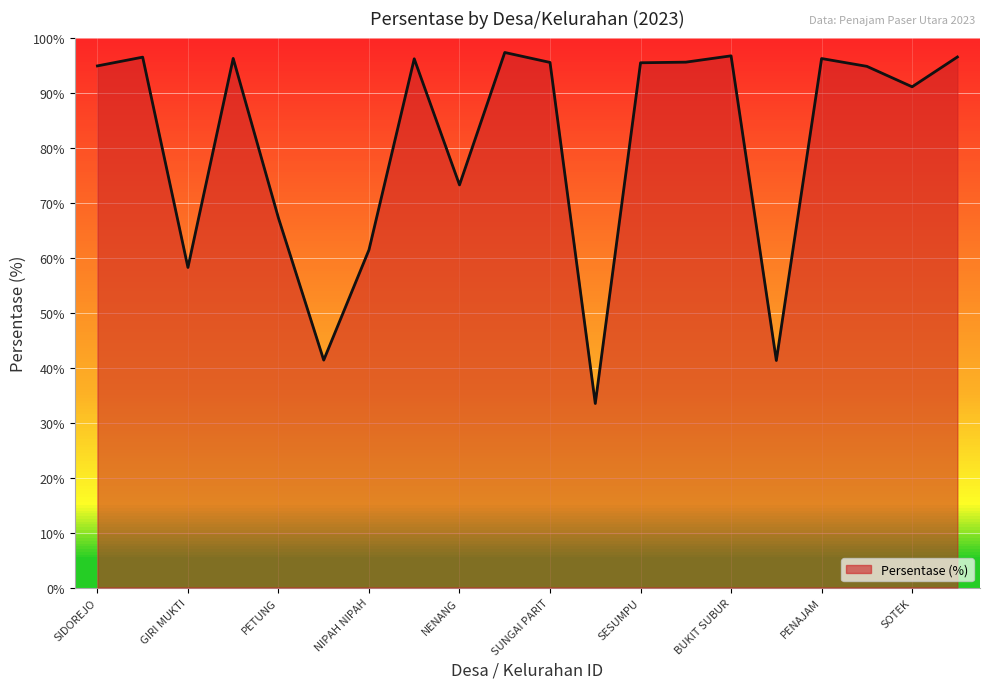

Which label corresponds to the largest value in the chart?

JENEBORA